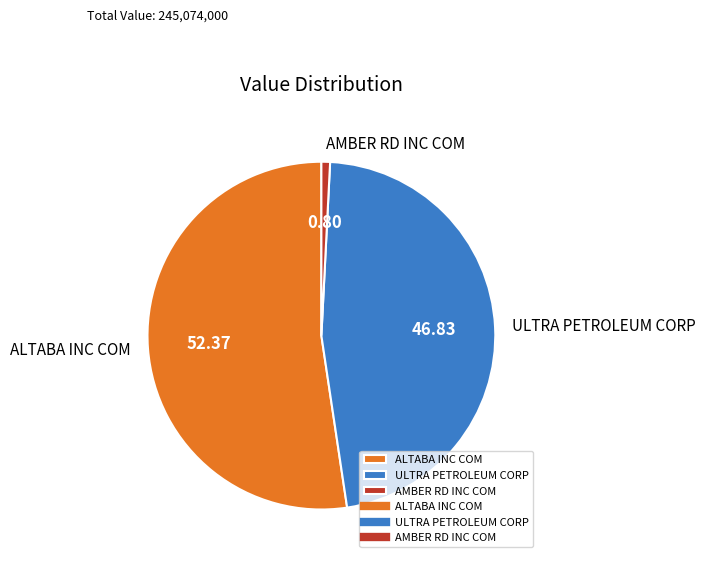

What is the ratio of the value at ALTABA INC COM to the value at ULTRA PETROLEUM CORP?

1.1